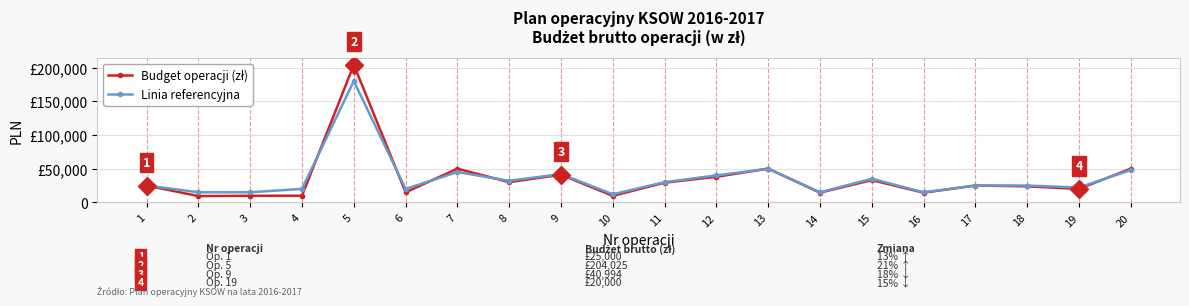

Is this an area chart (filled region under the line)?

No